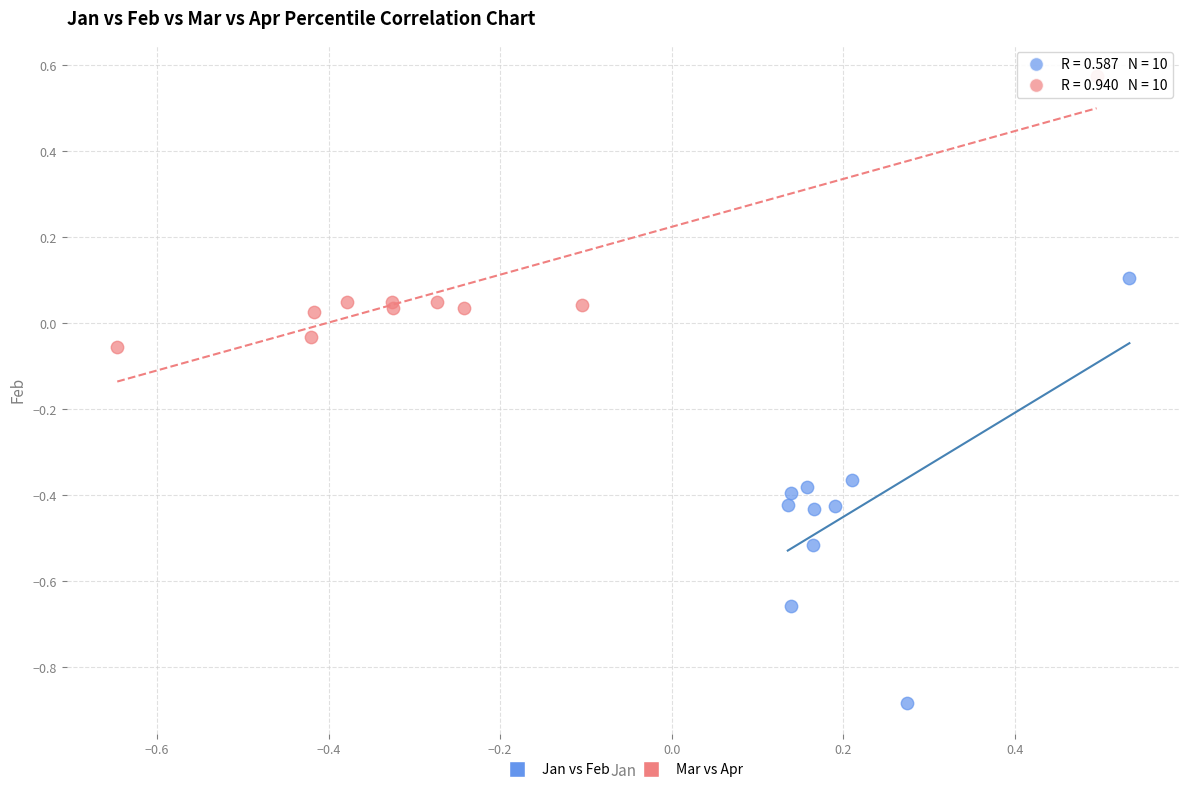

Which series has the widest spread of Y values?

Jan vs Feb